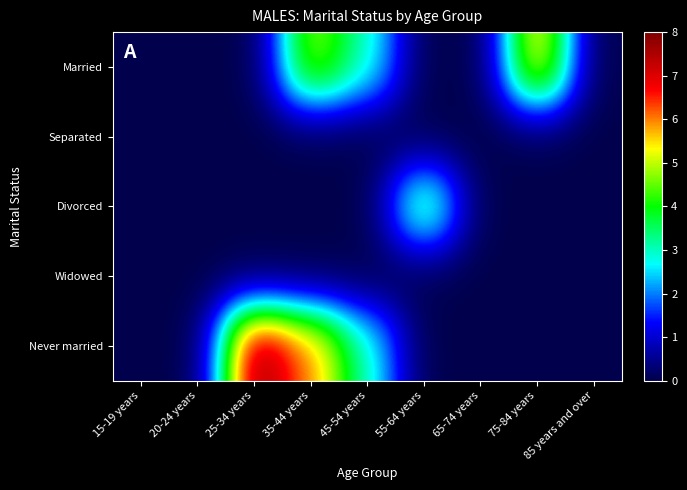

Rank the series by their maximum value, from highest to lowest.

Never married, Married, Divorced, Separated, Widowed